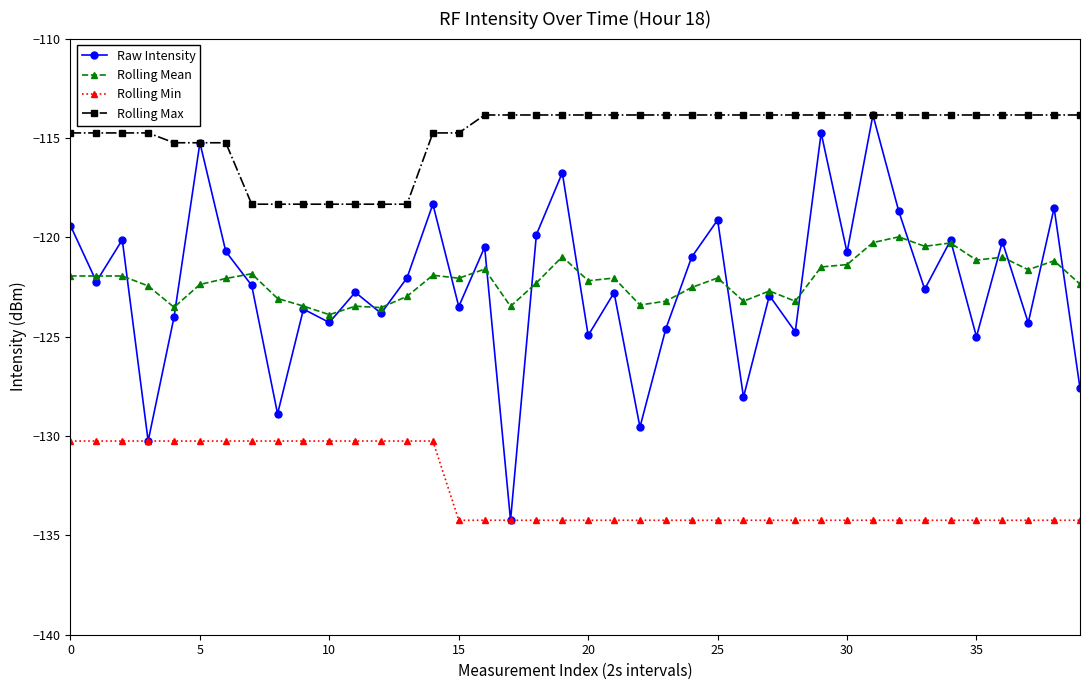

What is the value of the Rolling Mean point at the 10th from the left?

-123.5